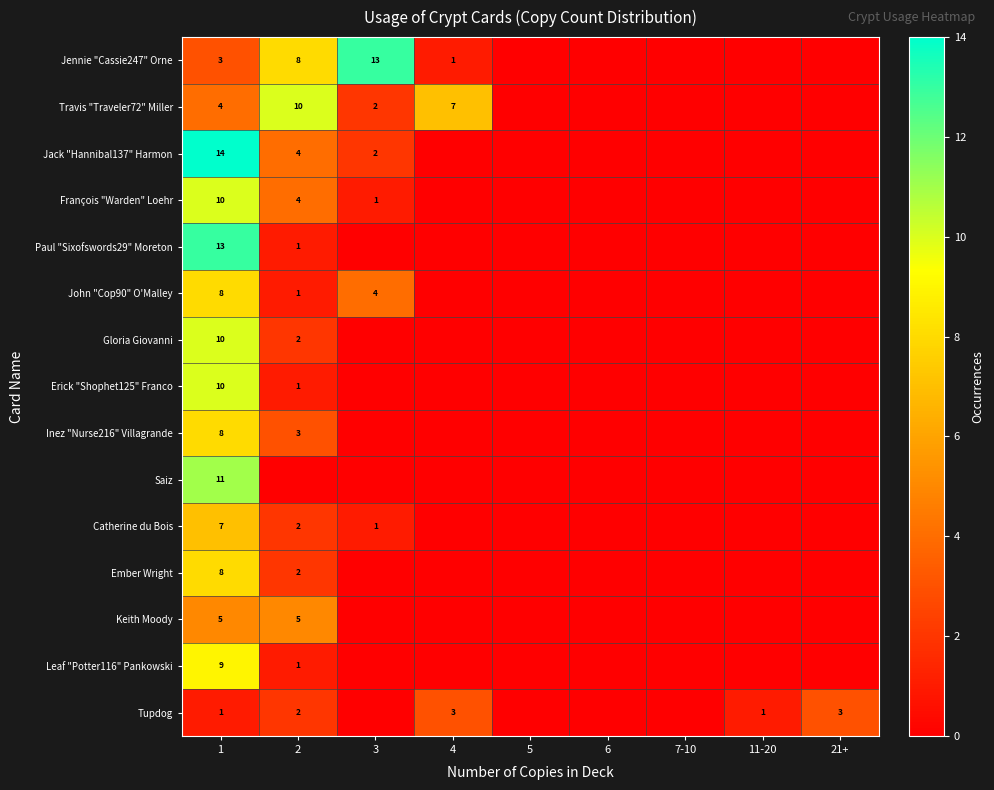

Is the value of Jack "Hannibal137" Harmon at 1 greater than the value of Saiz at 1?

Yes